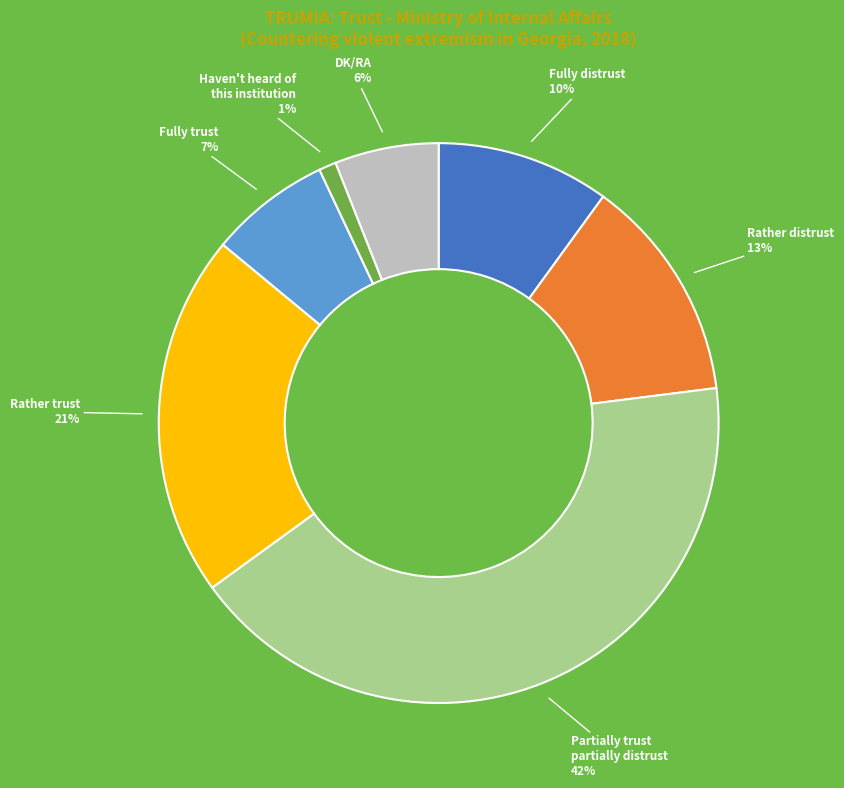

To the nearest percent, what is the average slice percentage?

14%